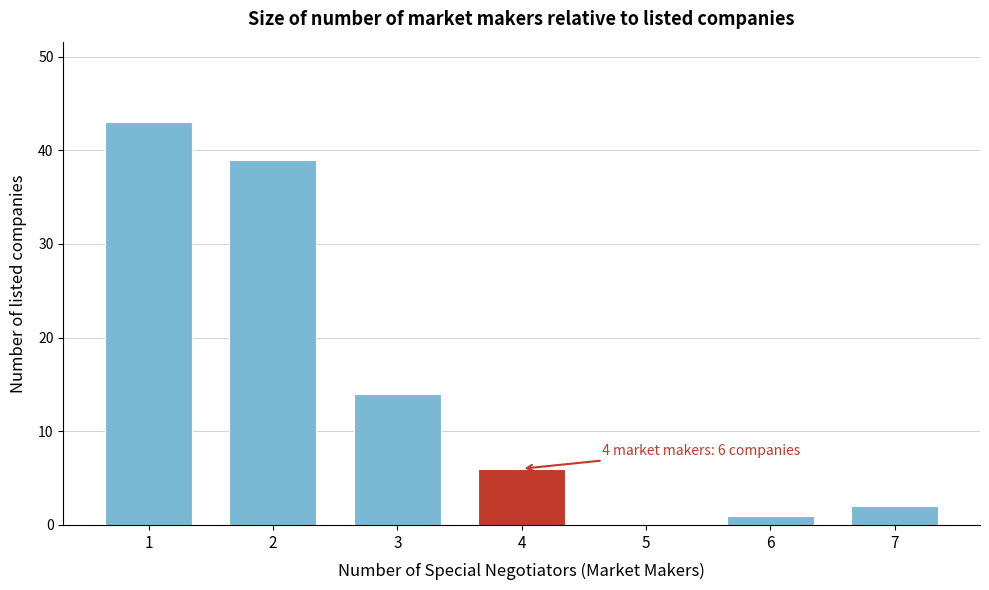

Over which range of the x-axis is the bar tallest?

0.5 to 1.5